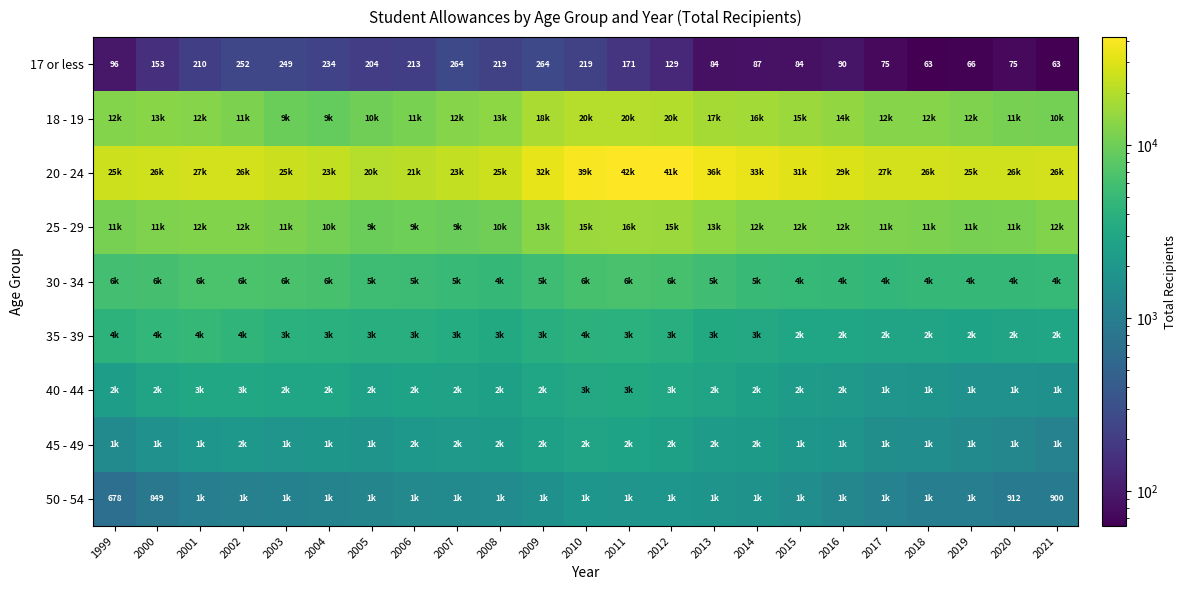

What is the lowest value of the 17 or less series?

63